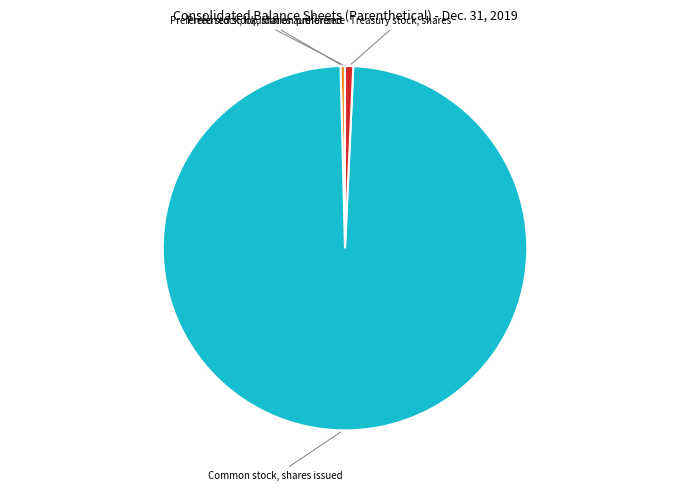

Is there any slice that represents more than half of the pie?

Yes